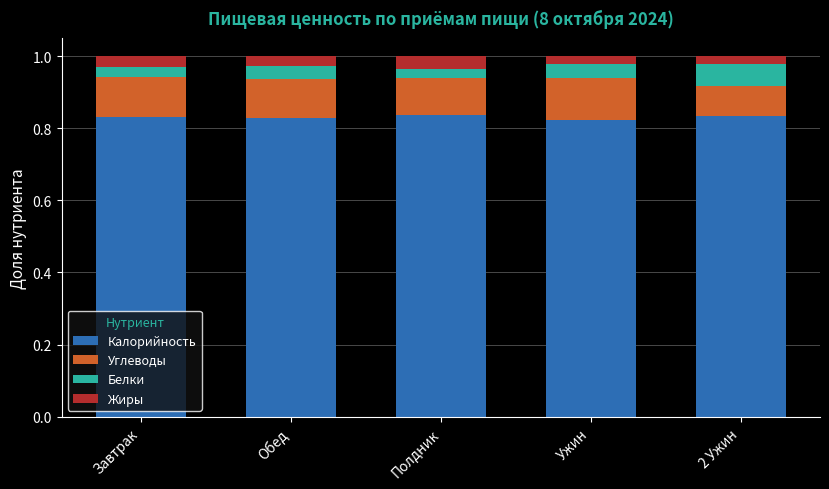

What is the sum of all Калорийность values?

4.2